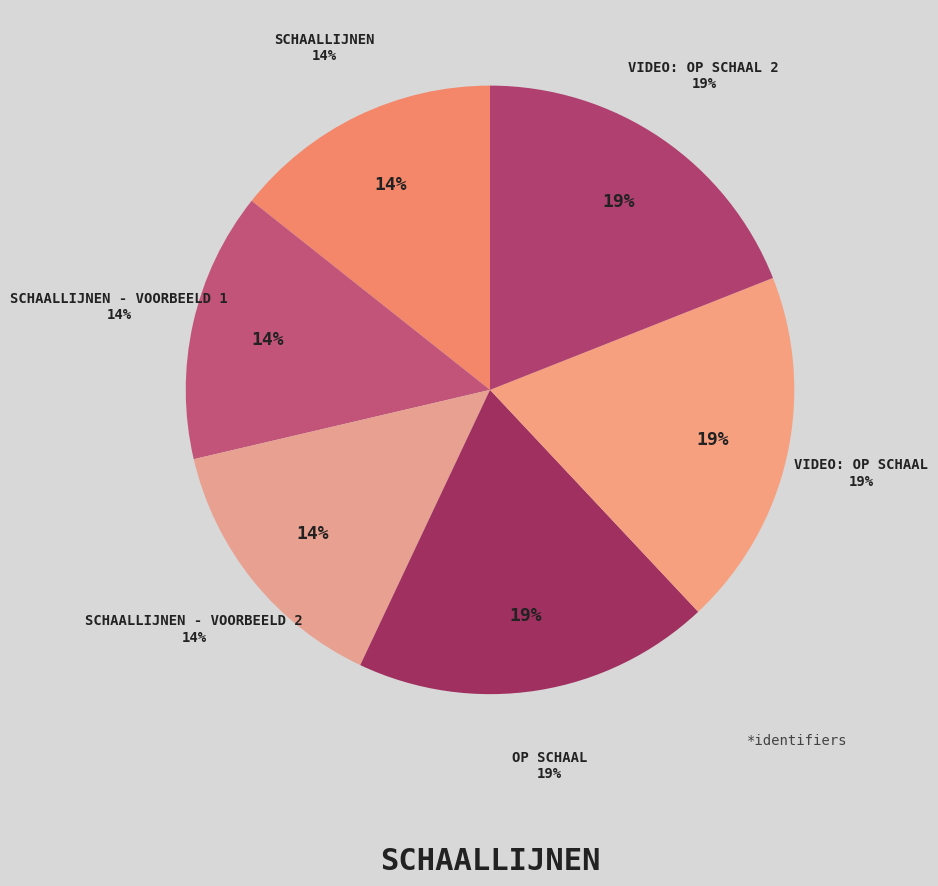

Rank the categories by value from lowest to highest.

Schaallijnen, Schaallijnen - Voorbeeld 1, Schaallijnen - Voorbeeld 2, Video: Op schaal, Video: Op schaal 2, Op schaal